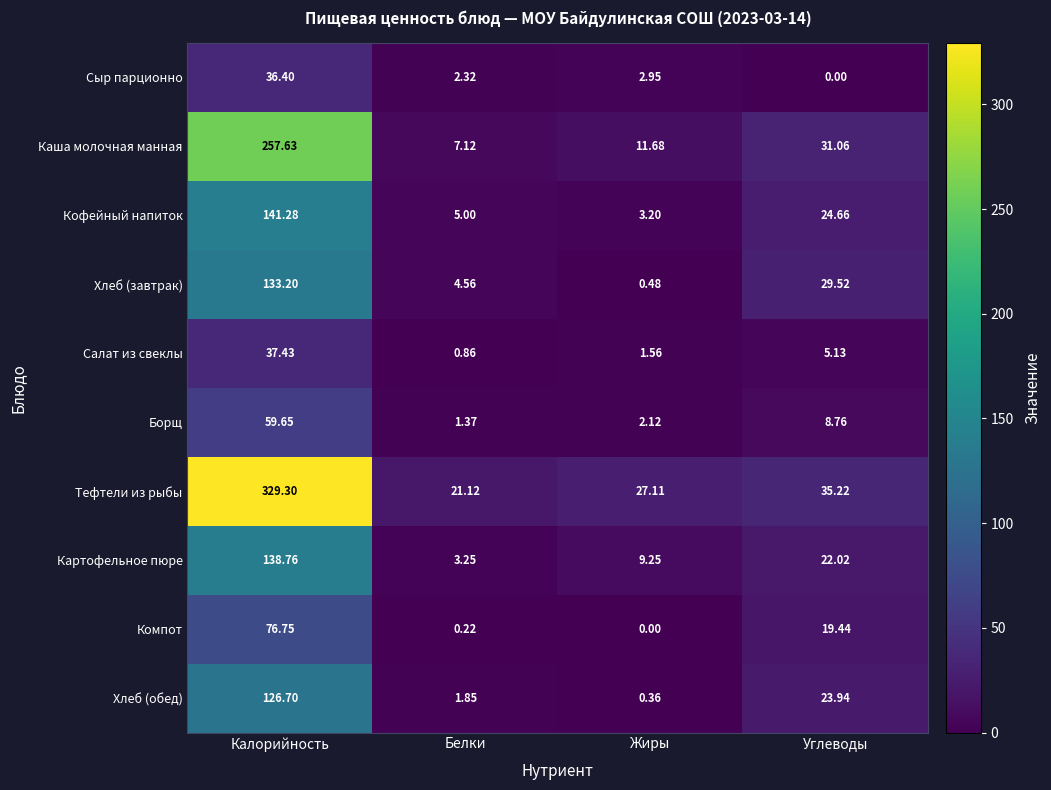

What is the total value across all series at Жиры?

58.7